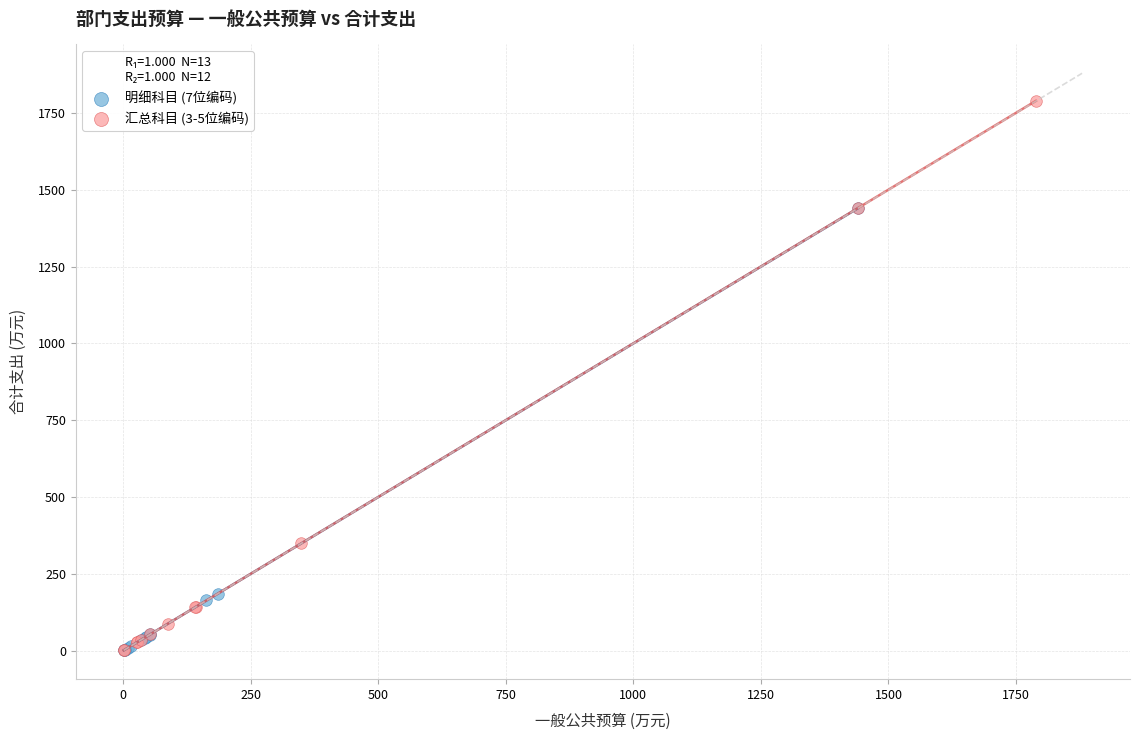

Which series contains the highest Y value?

汇总科目 (3-5位编码)